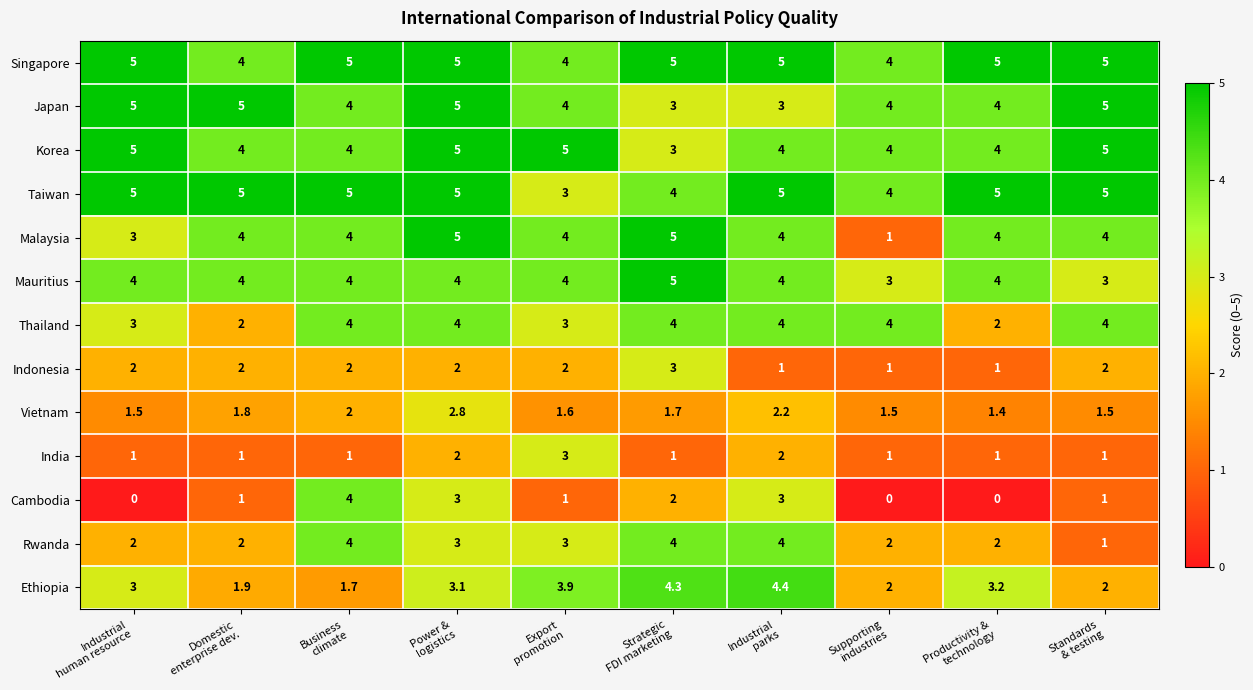

What is the average value of the Mauritius series?

3.9